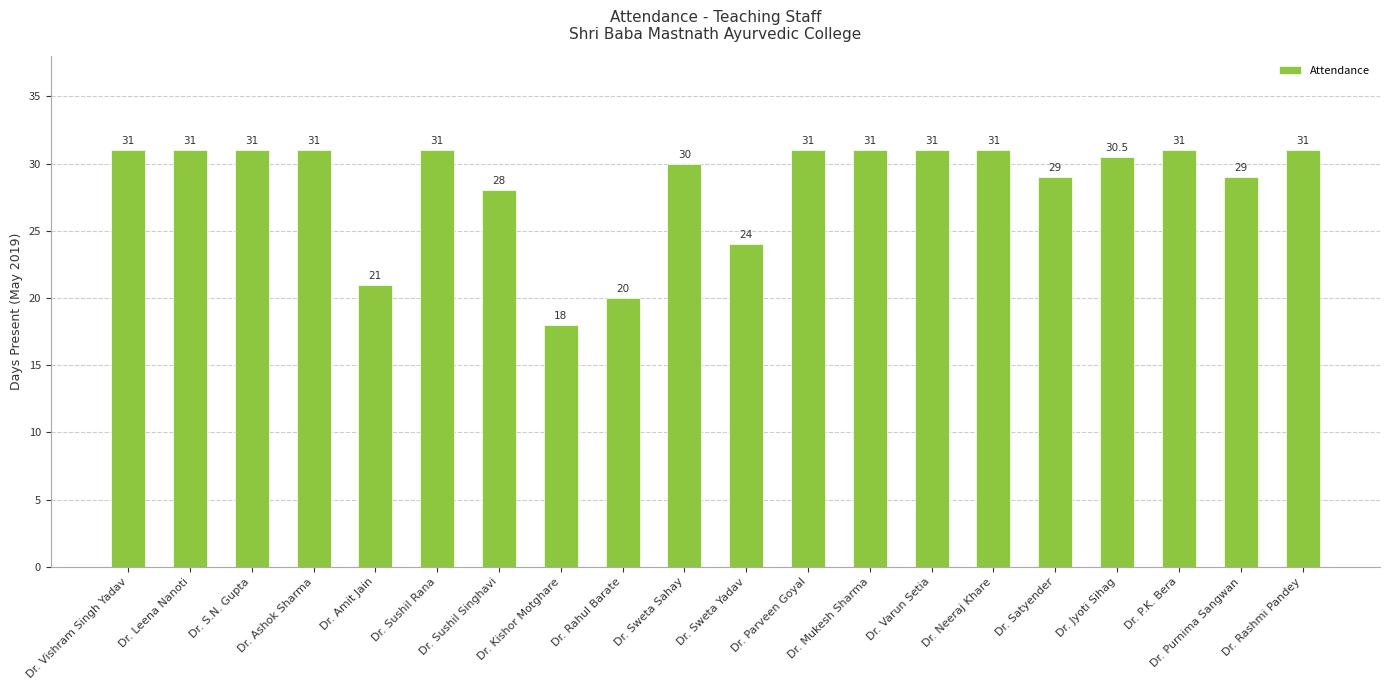

Read the value at Dr. P.K. Bera.

31.0